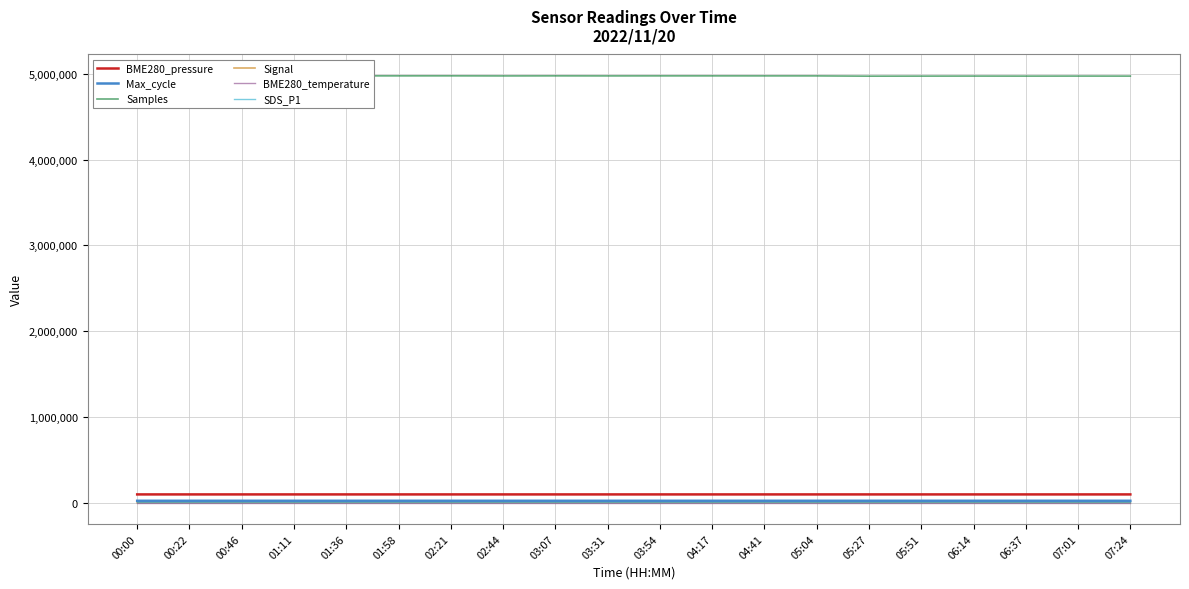

True or false: BME280_temperature and Signal cross at least once.

False